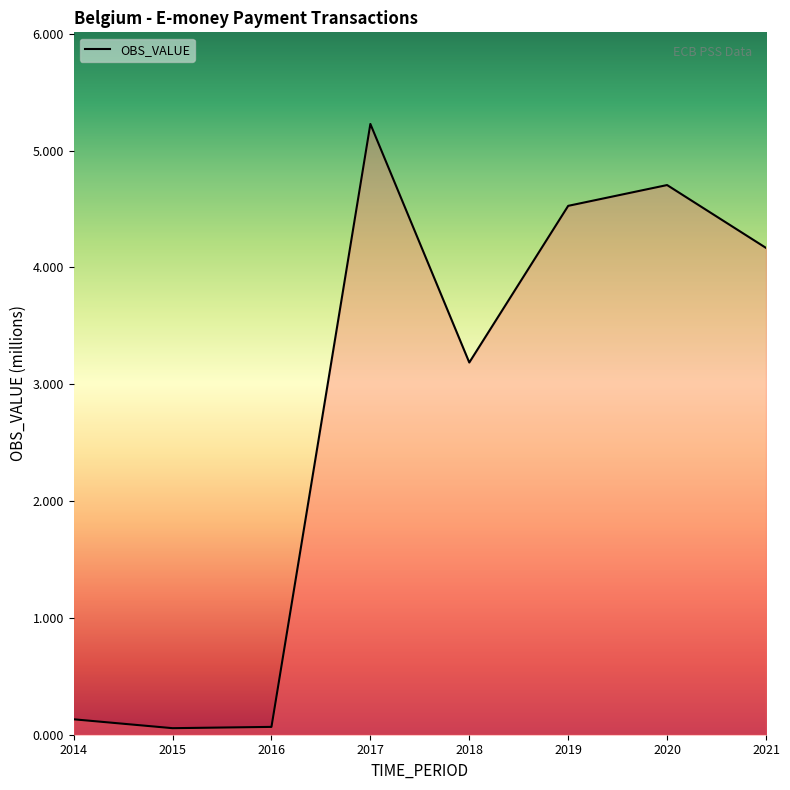

True or false: the data shows 0.1 at 2016.

True